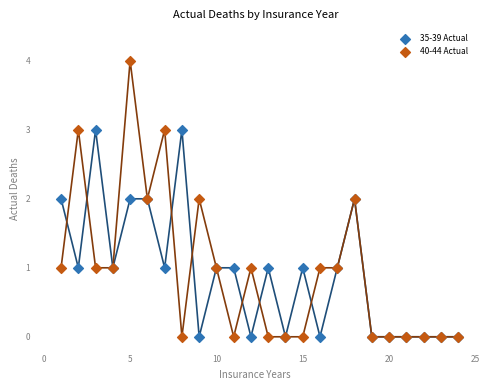

What are all the series names shown in the legend?

35-39 Actual, 40-44 Actual